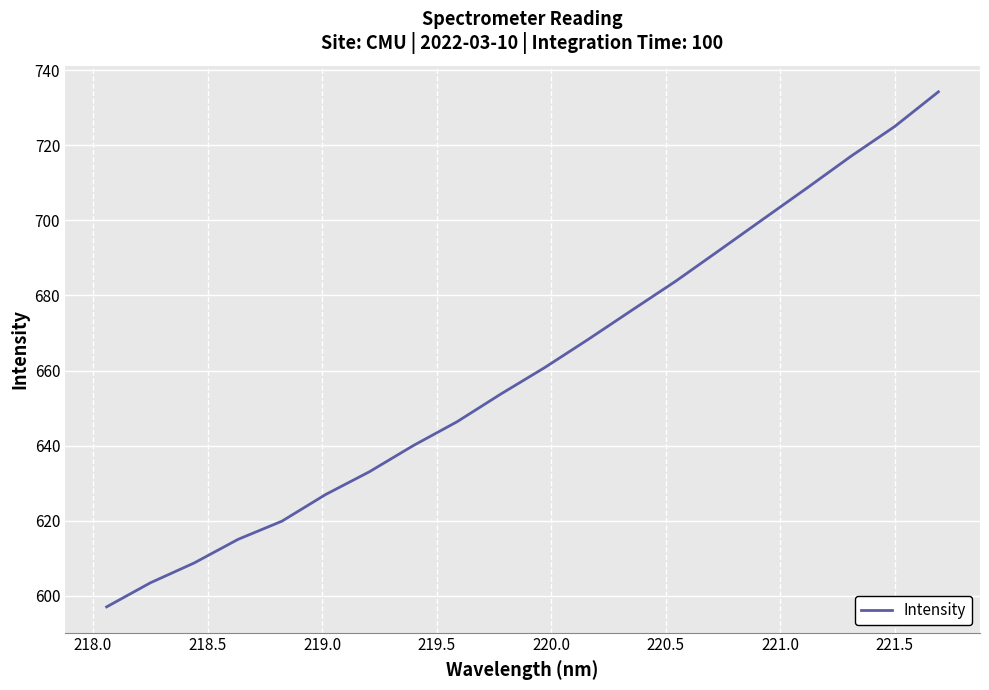

What is the smallest value displayed?

597.0